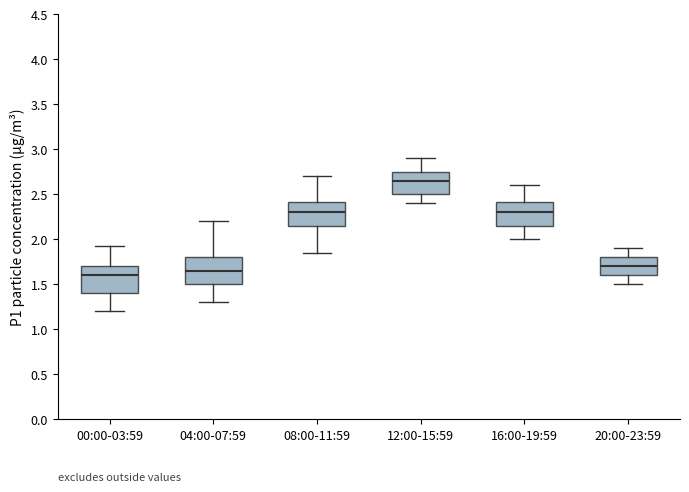

Which box has the highest median line?

12:00-15:59